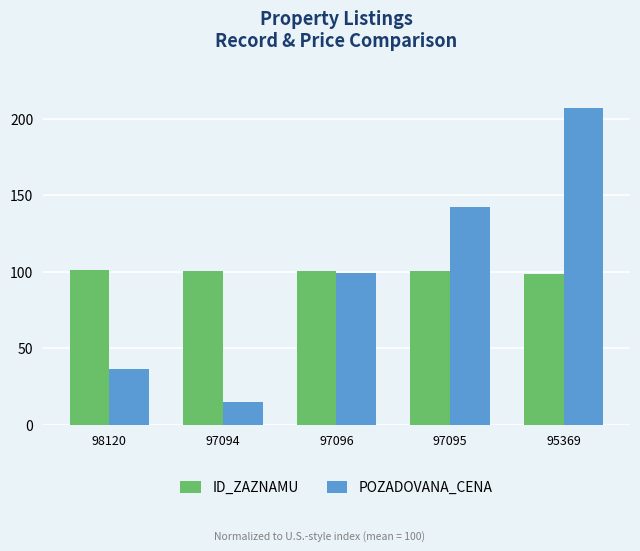

Which category has the highest value across all series?

95369